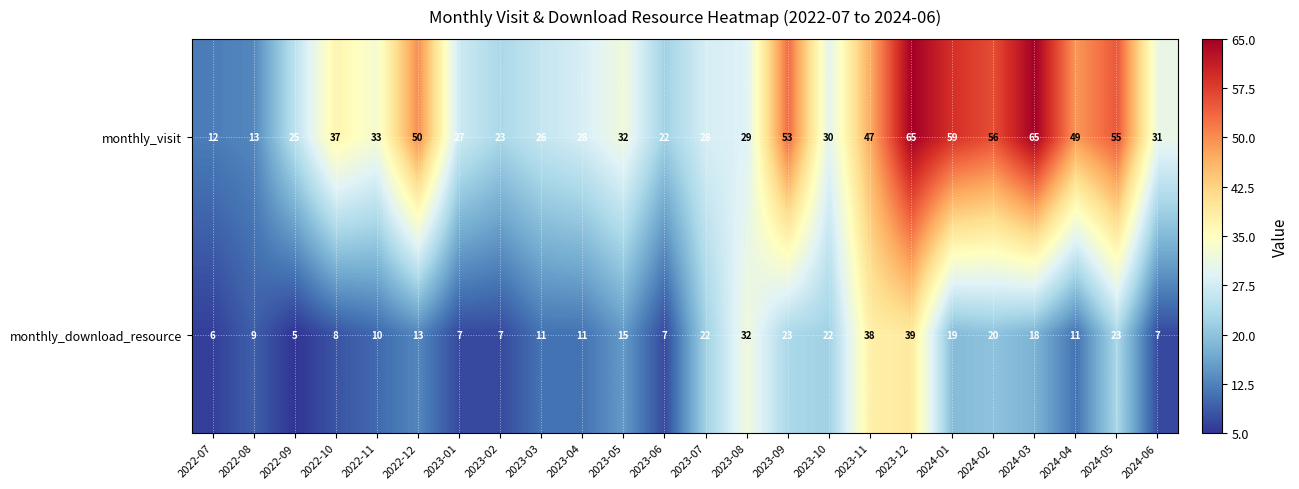

Rank the series at 2022-11 from lowest to highest value.

monthly_download_resource, monthly_visit